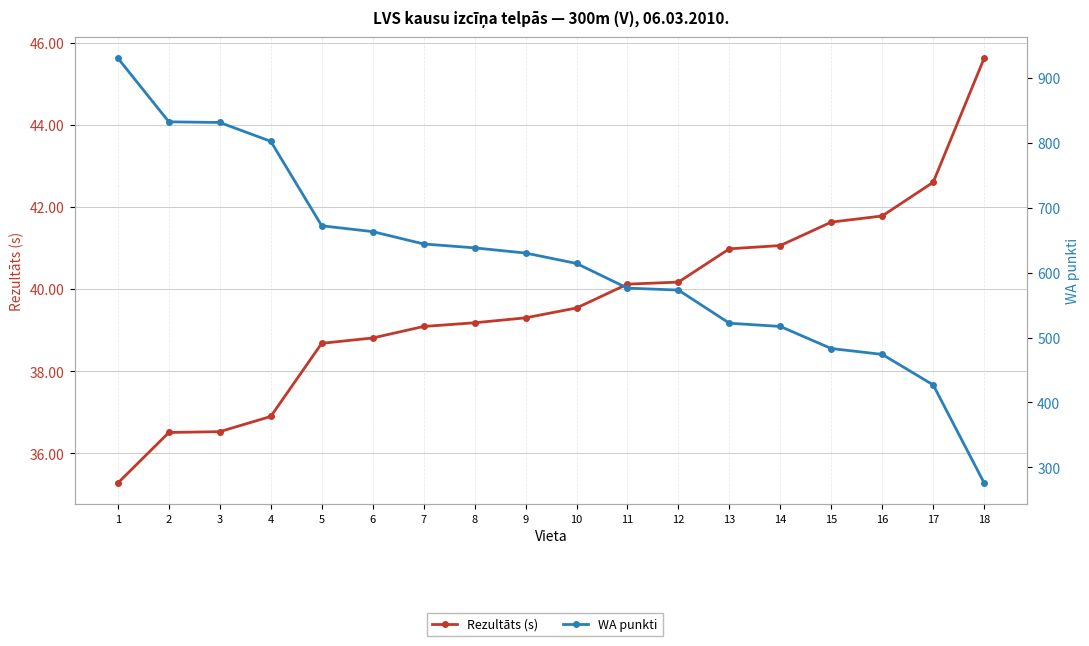

What is the maximum value shown in the chart?

930.0